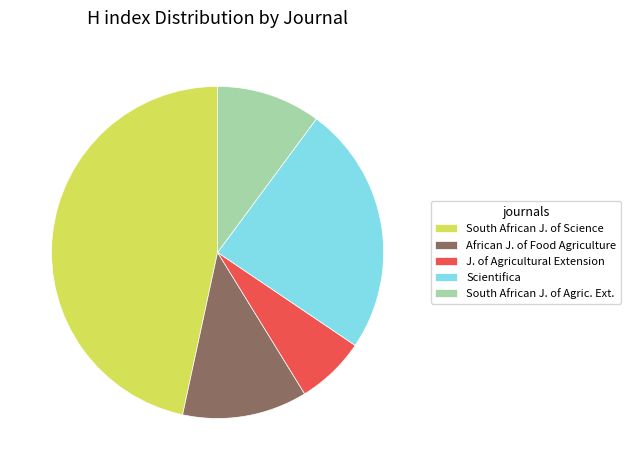

Which has a higher value, J. of Agricultural Extension or South African J. of Science?

South African J. of Science